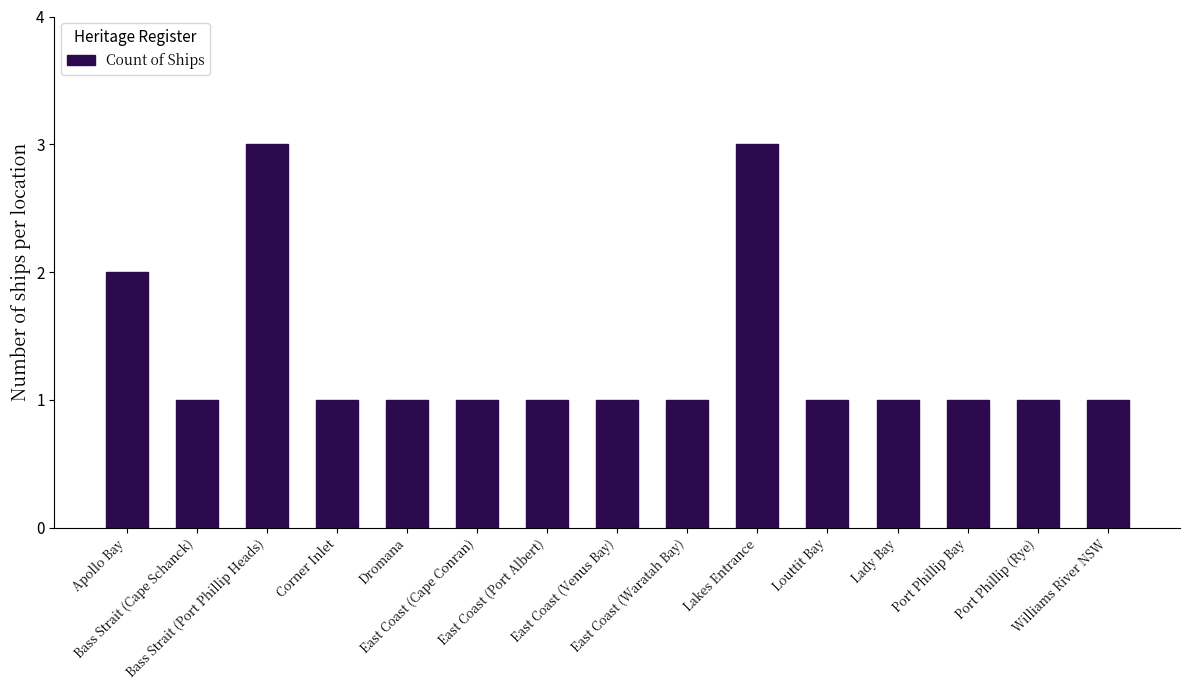

What is the label of the 11th bar from the left?

Louttit Bay